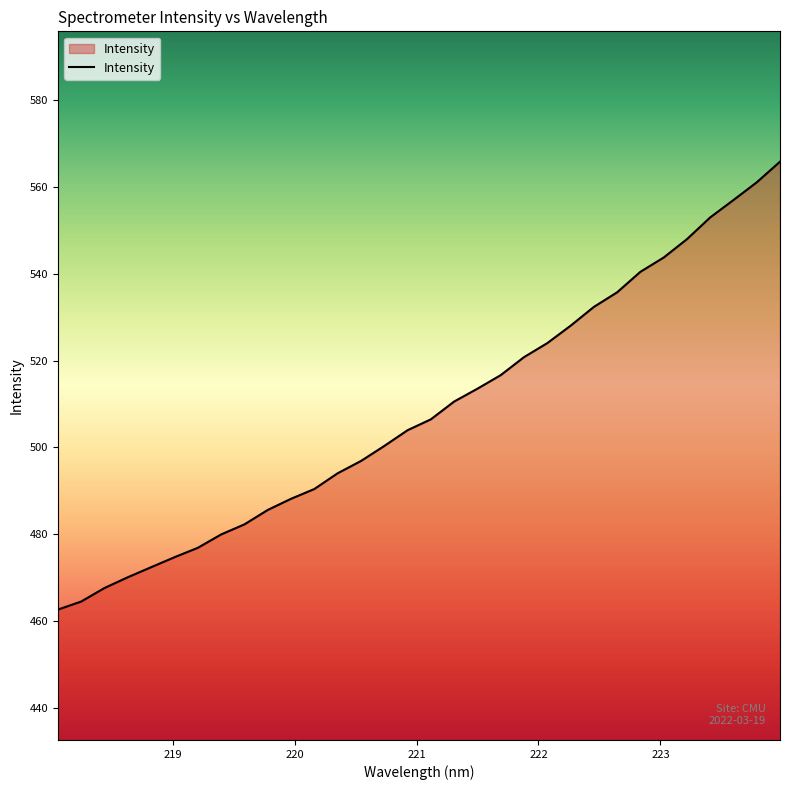

What is the greatest value displayed?

565.8